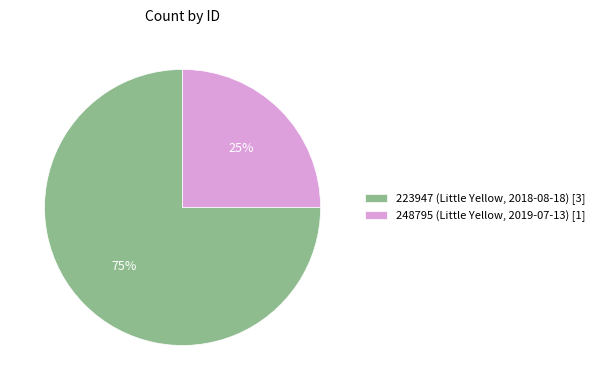

What percentage is the 248795 (Little Yellow, 2019-07-13) slice, to the nearest percent?

25%